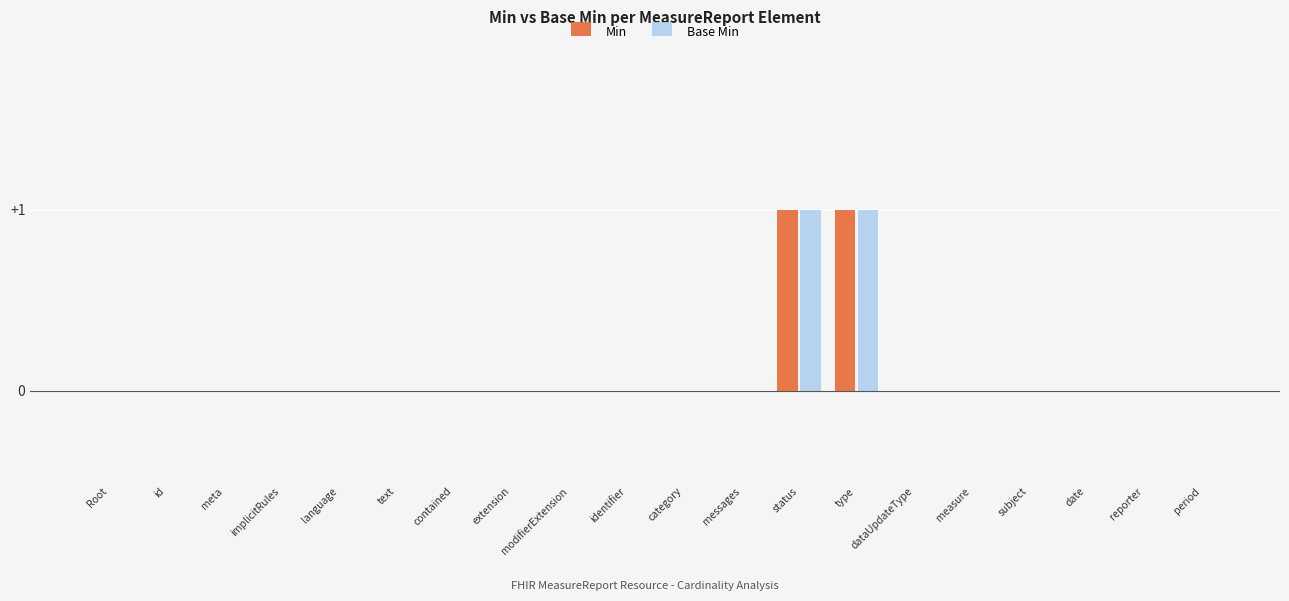

What is the highest value of the Base Min series?

1